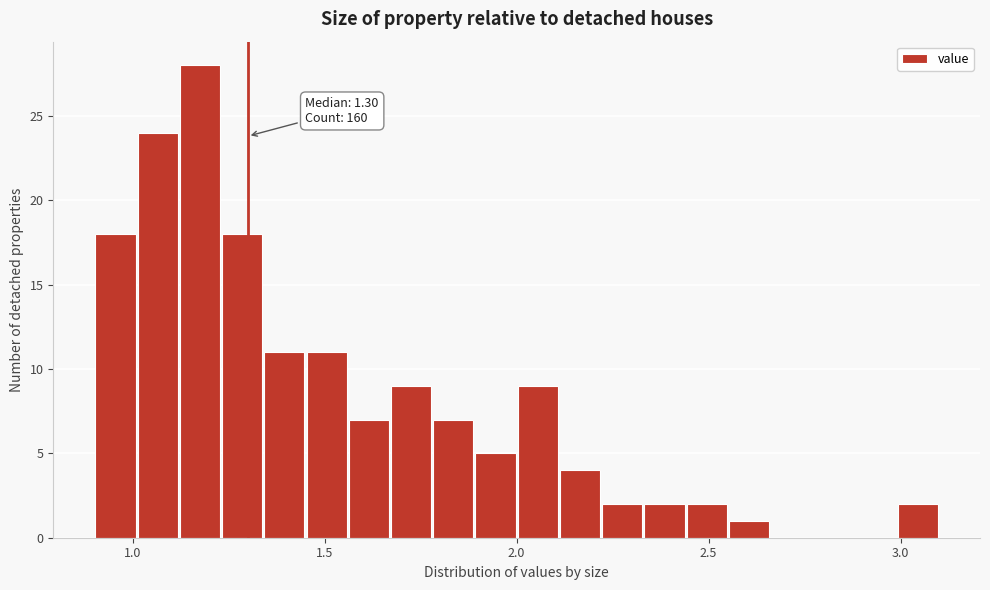

Read against the x-axis, roughly where is the centre of the tallest bar?

1.20